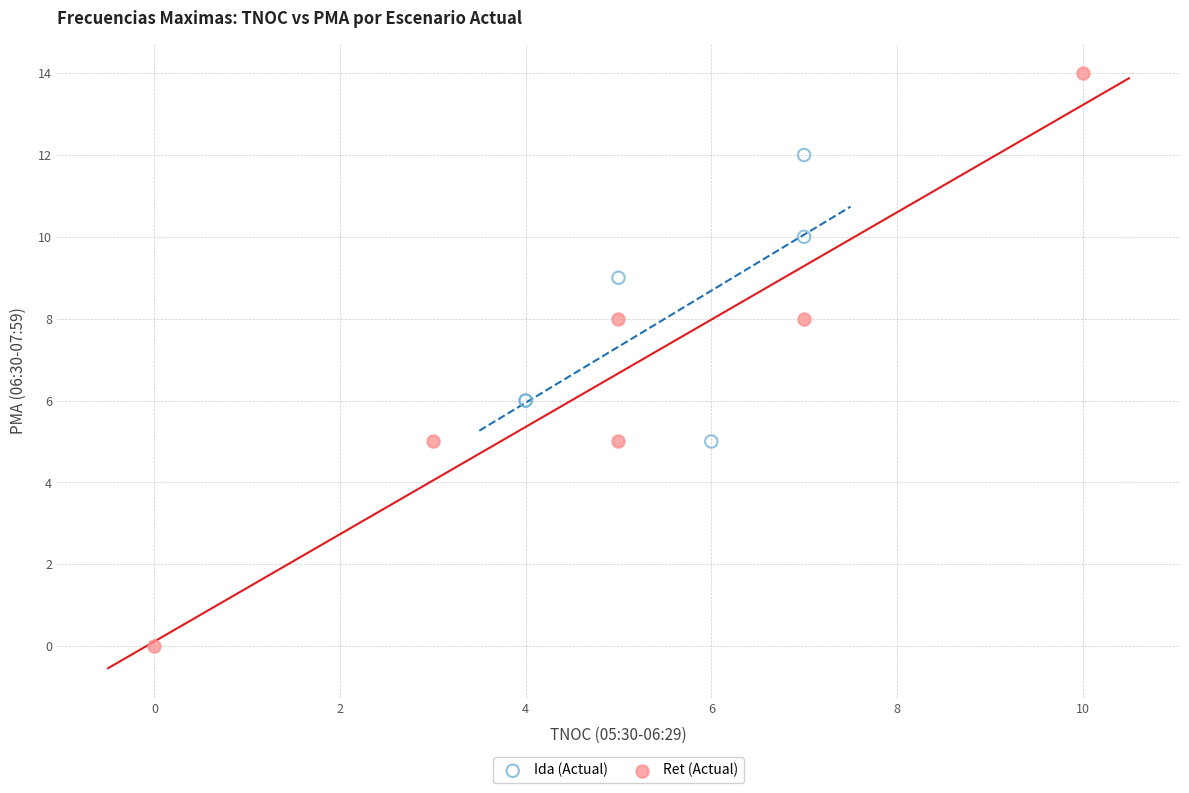

Which series contains the highest Y value?

Ret (Actual)